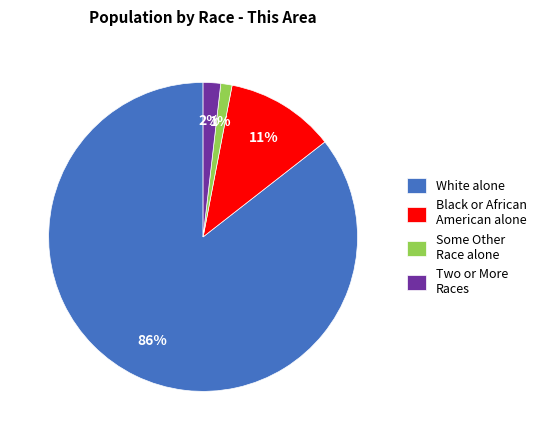

Which has a higher value, Some Other Race alone or White alone?

White alone